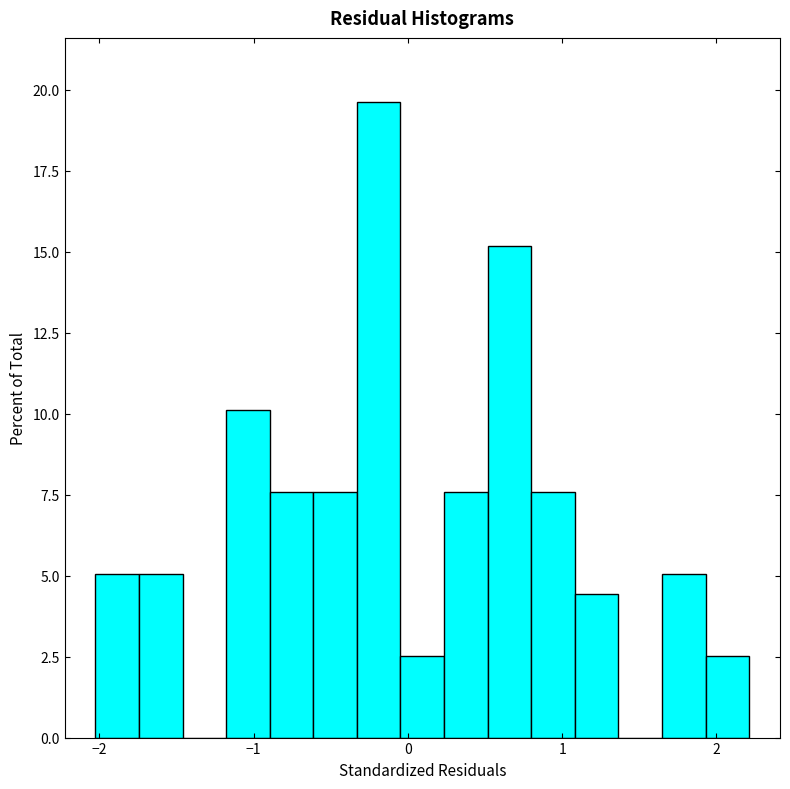

Read against the x-axis, roughly where is the centre of the tallest bar?

-0.2